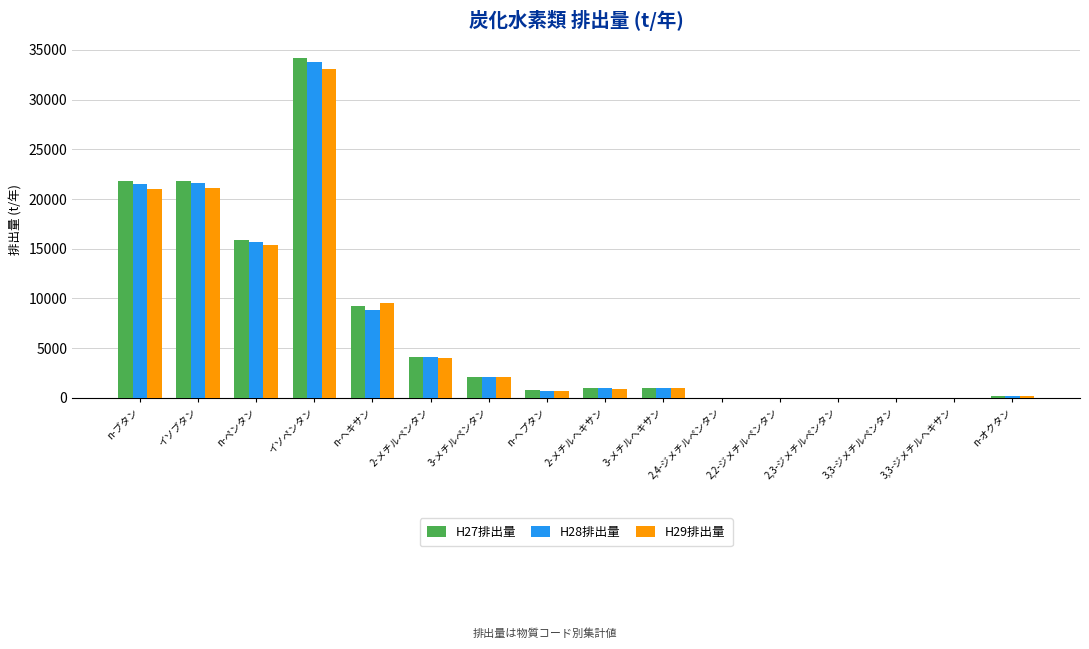

The H28排出量 series shows 21544.4 at n-ブタン. True or false?

True